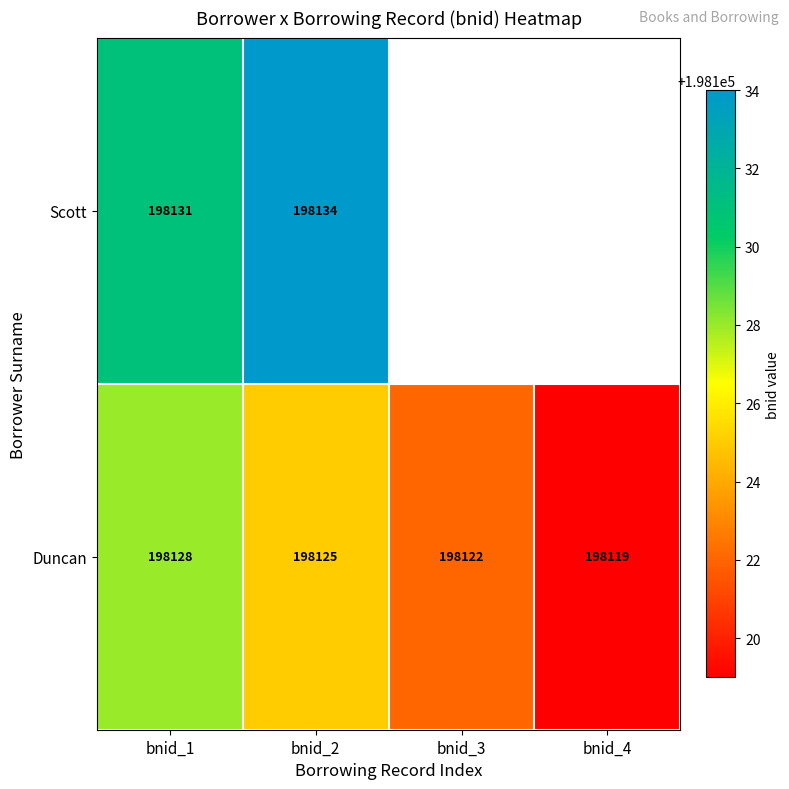

What is the sum of the Duncan values at bnid_2 and bnid_1?

396253